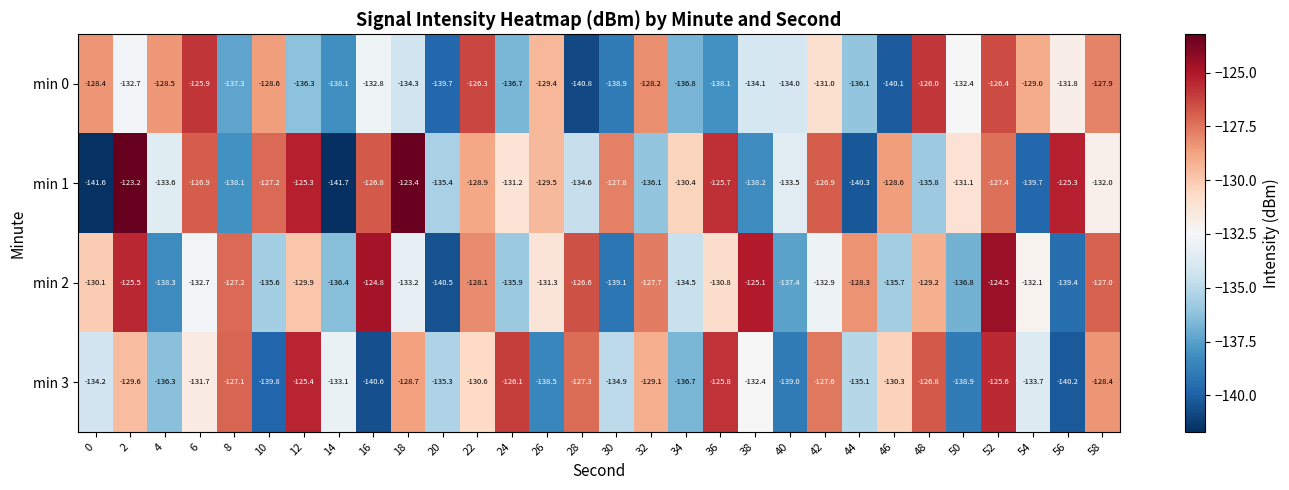

How many data points does each series have?

30